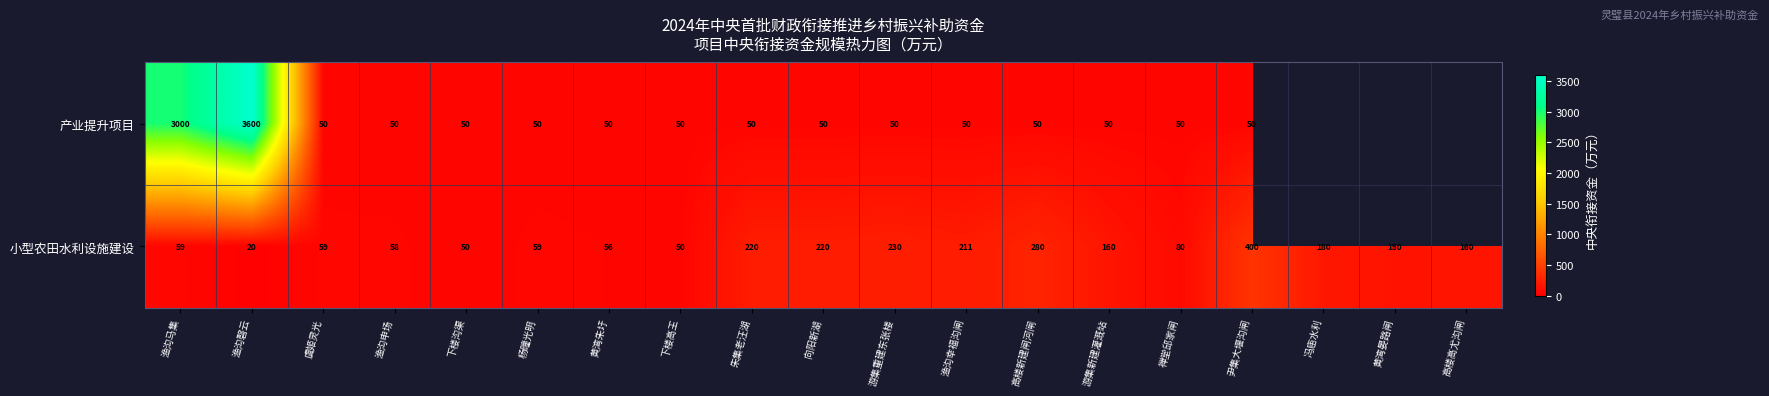

What is the difference between the 小型农田水利设施建设 values at 黄湾晏路闸 and 游集重建东张楼?

80